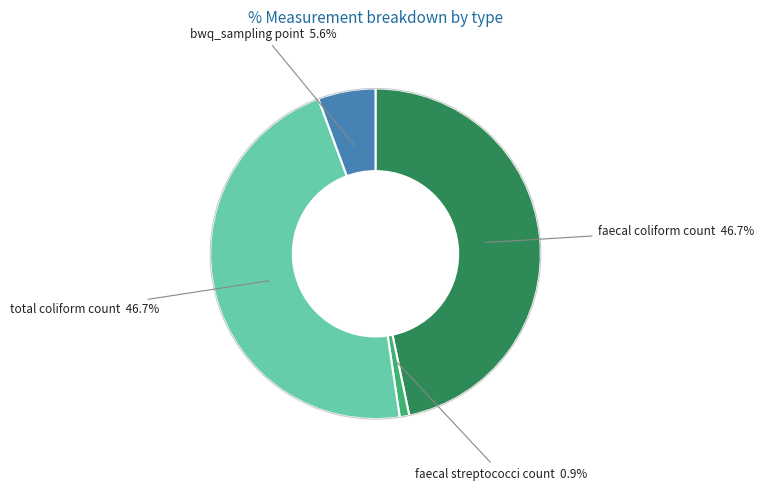

To the nearest percent, what portion does faecal coliform count represent?

47%